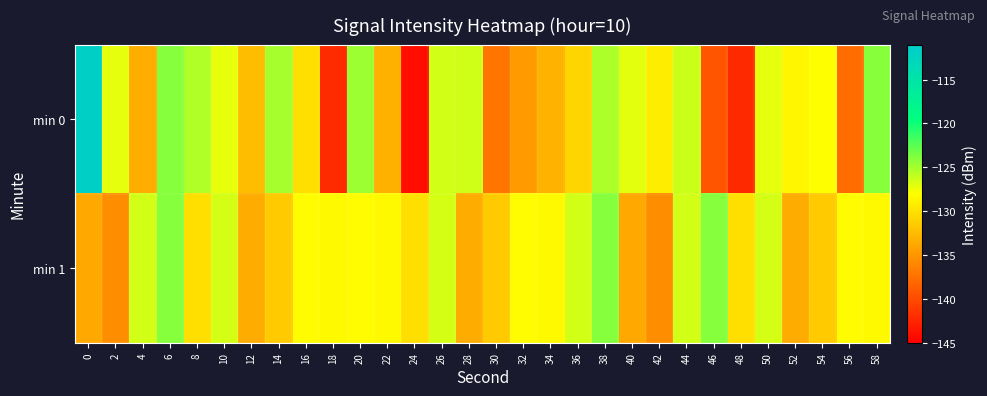

Reading right to left, list all the values displayed in this chart.

min 0: 58=-124.0	56=-137.7	54=-128.0	52=-128.6	50=-127.2	48=-142.2	46=-139.3	44=-126.3	42=-129.1	40=-127.1	38=-125.3	36=-130.8	34=-133.0	32=-134.6	30=-137.1	28=-126.4	26=-126.5	24=-144.0	22=-133.2	20=-124.7	18=-142.1	16=-130.1	14=-125.1	12=-132.3	10=-127.2	8=-125.4	6=-124.0	4=-133.4	2=-127.2	0=-111.6
min 1: 58=-128.3	56=-128.3	54=-131.4	52=-133.5	50=-126.6	48=-130.1	46=-124.0	44=-126.5	42=-135.5	40=-133.7	38=-124.0	36=-126.5	34=-128.3	32=-128.3	30=-131.4	28=-133.5	26=-126.6	24=-130.1	22=-128.3	20=-128.3	18=-128.3	16=-128.3	14=-131.4	12=-133.5	10=-126.6	8=-130.1	6=-124.0	4=-126.5	2=-135.5	0=-133.7